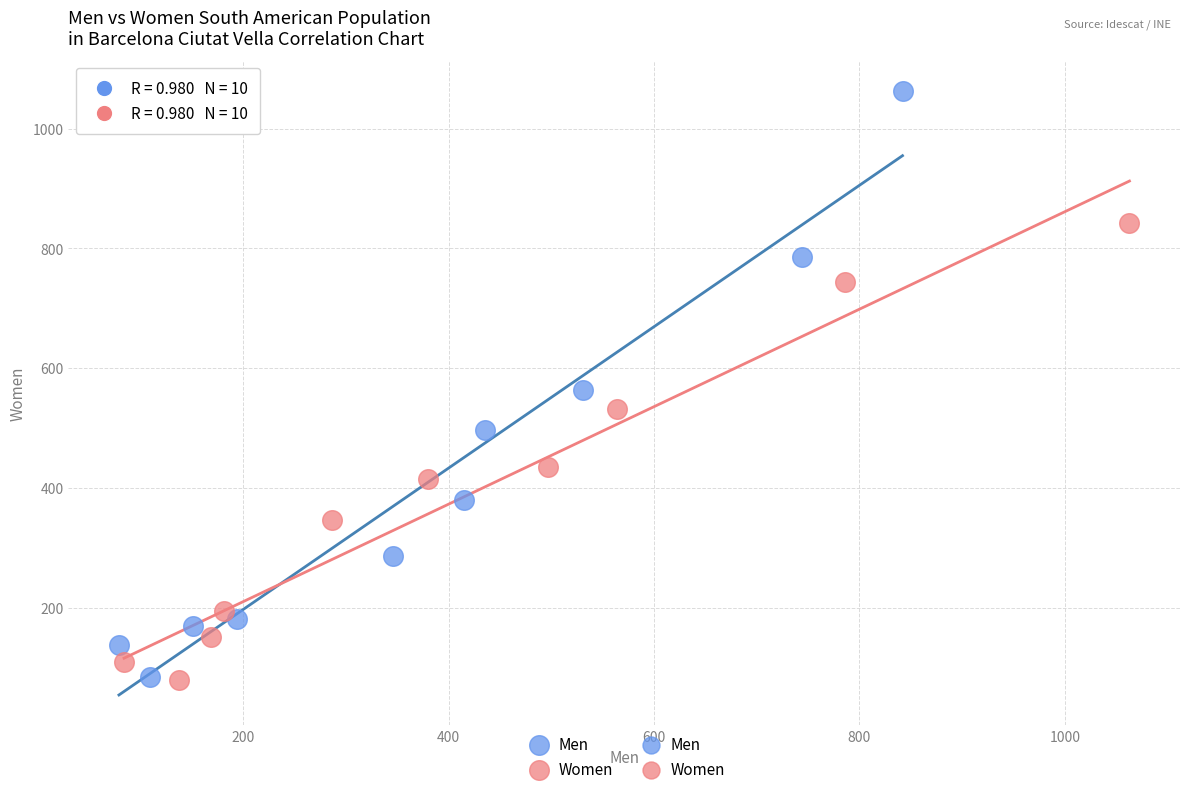

Which series contains the highest Y value?

Men